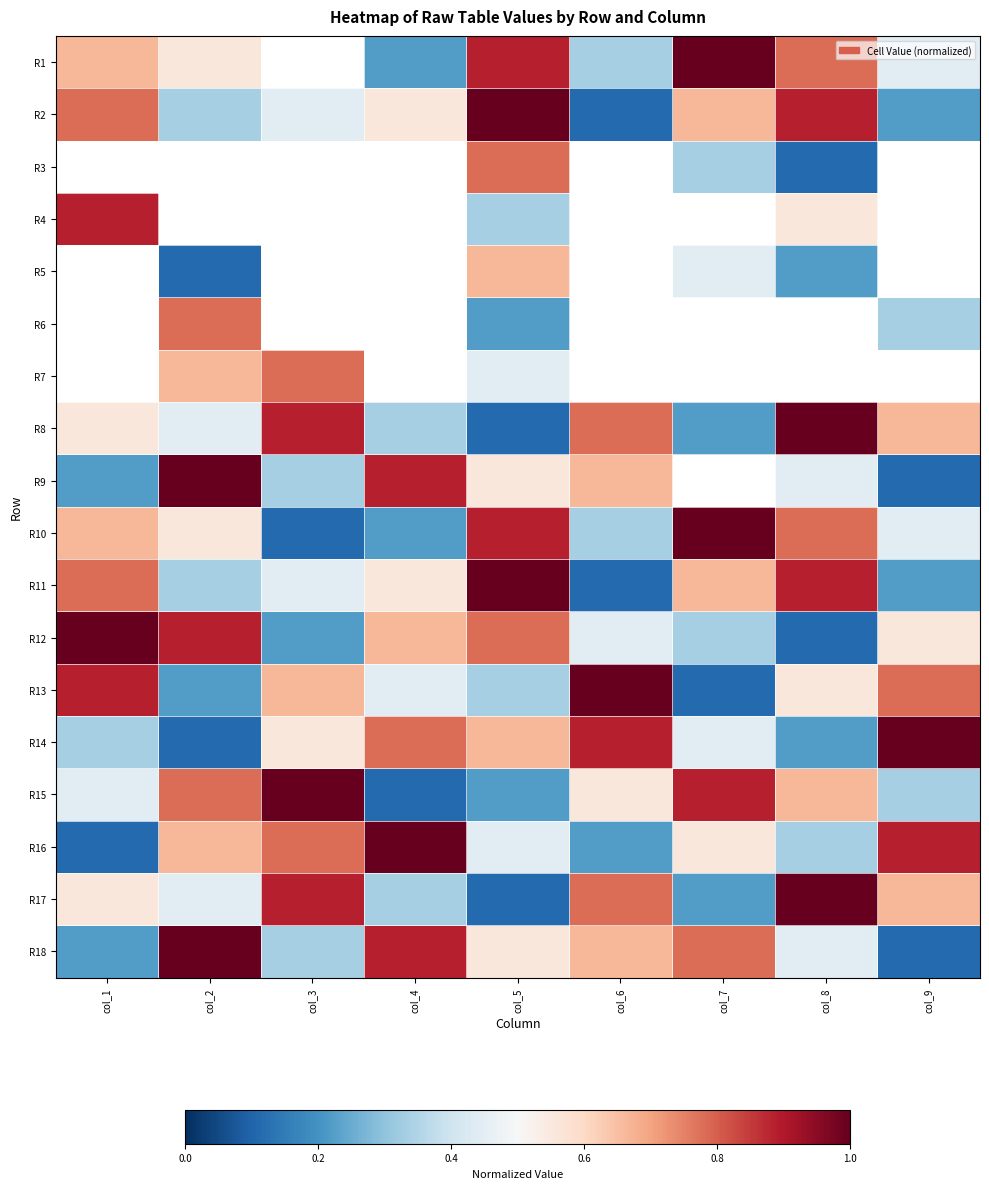

What is the total value across all series at col_5?

10.0